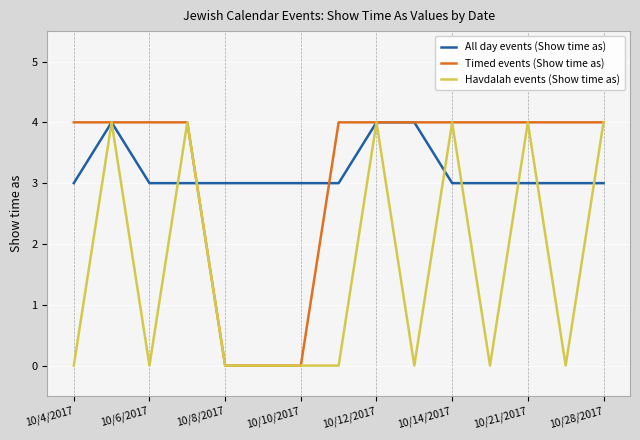

How many Havdalah events (Show time as) values are between 0 and 4?

15